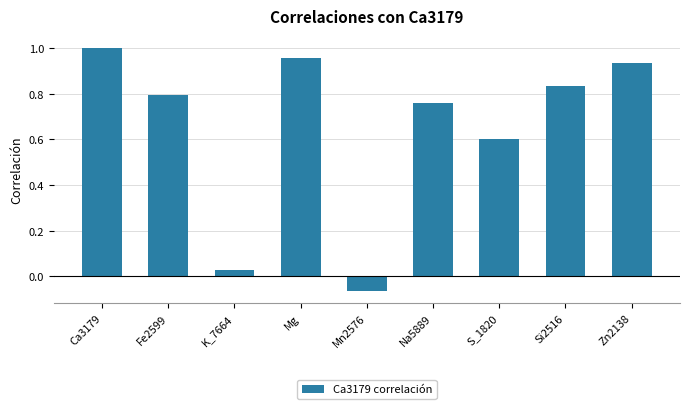

What is the sum of all values?

5.8